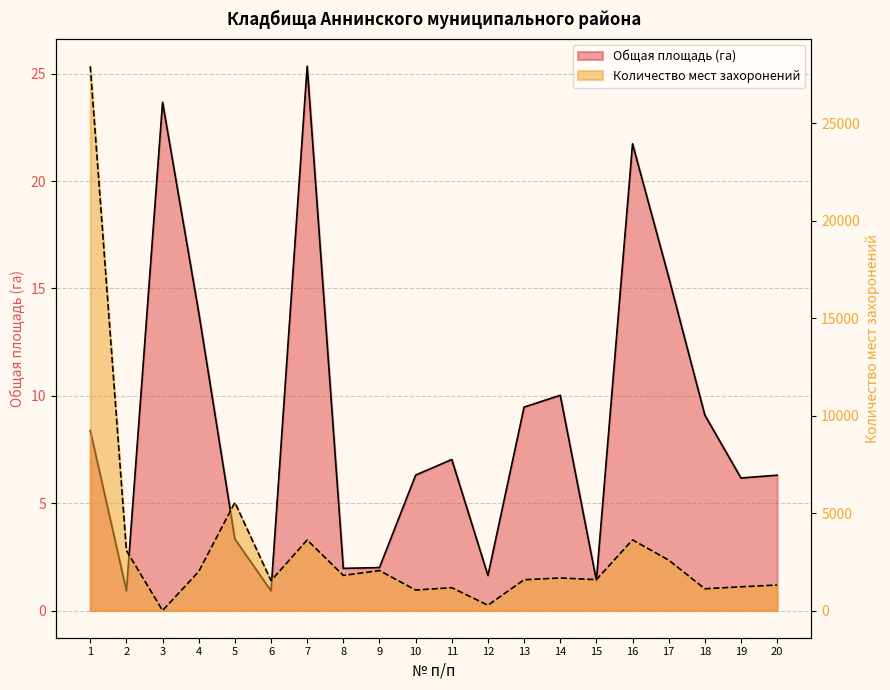

Is the value of Количество мест захоронений at 3 greater than the value of Общая площадь (га) at 3?

No